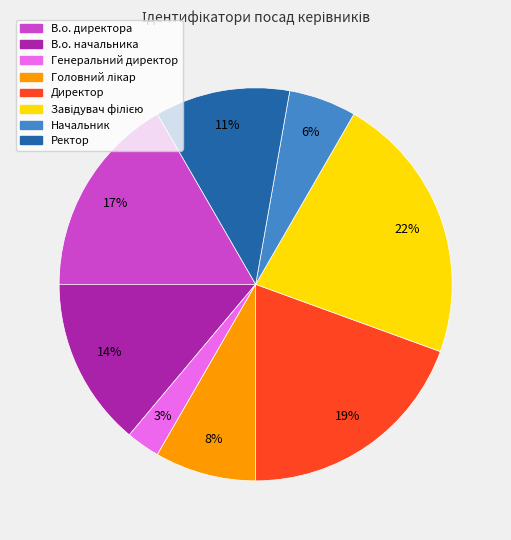

True or false: В.о. директора accounts for 12% of the total.

False